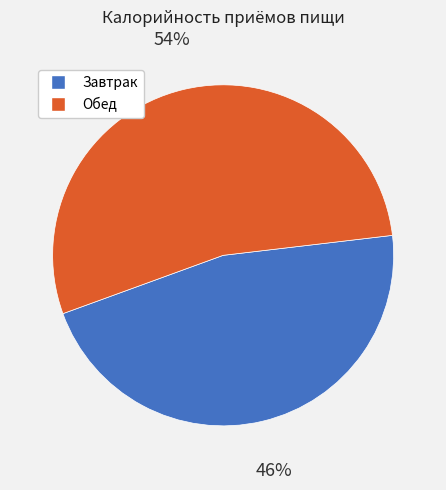

Rank the categories by value from highest to lowest.

Обед, Завтрак